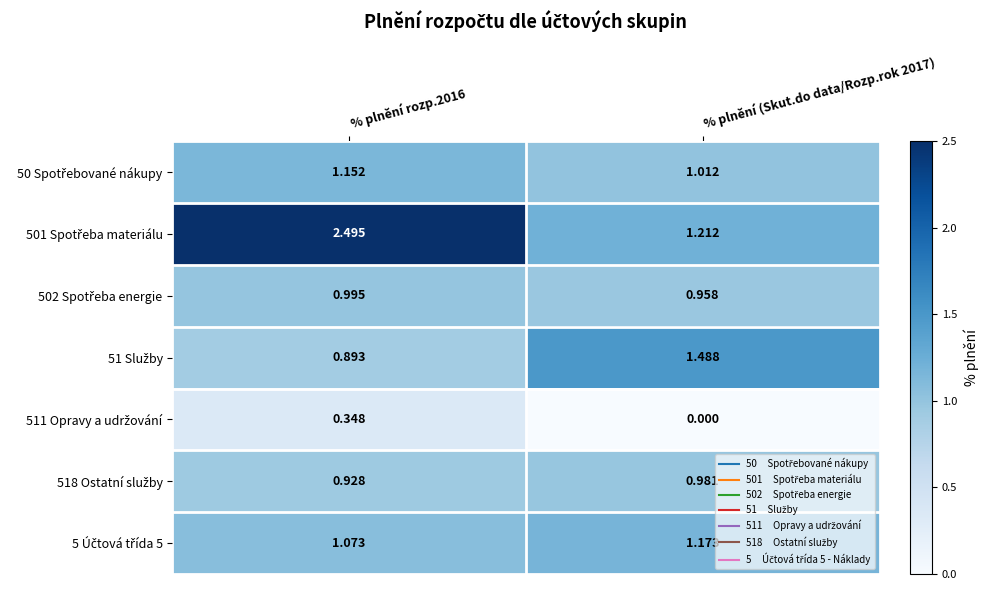

How many data points does each series have?

2